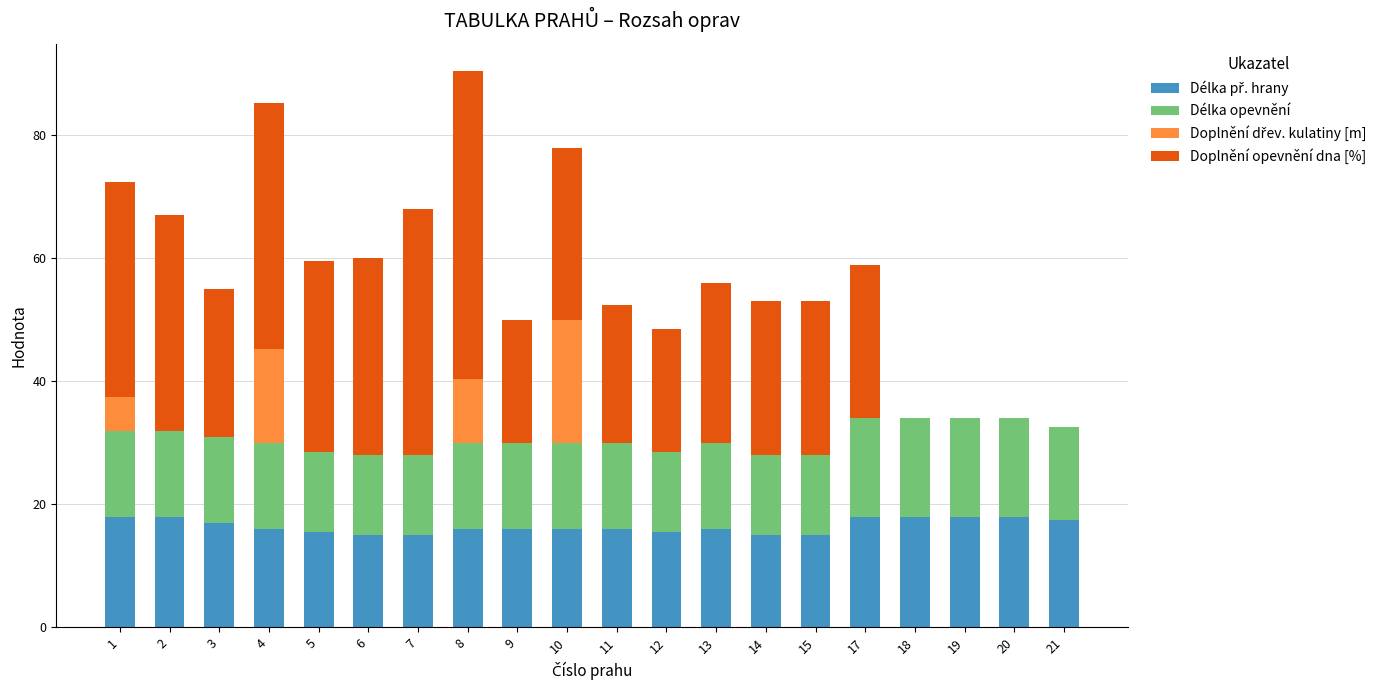

Count the number of data series in this chart.

4